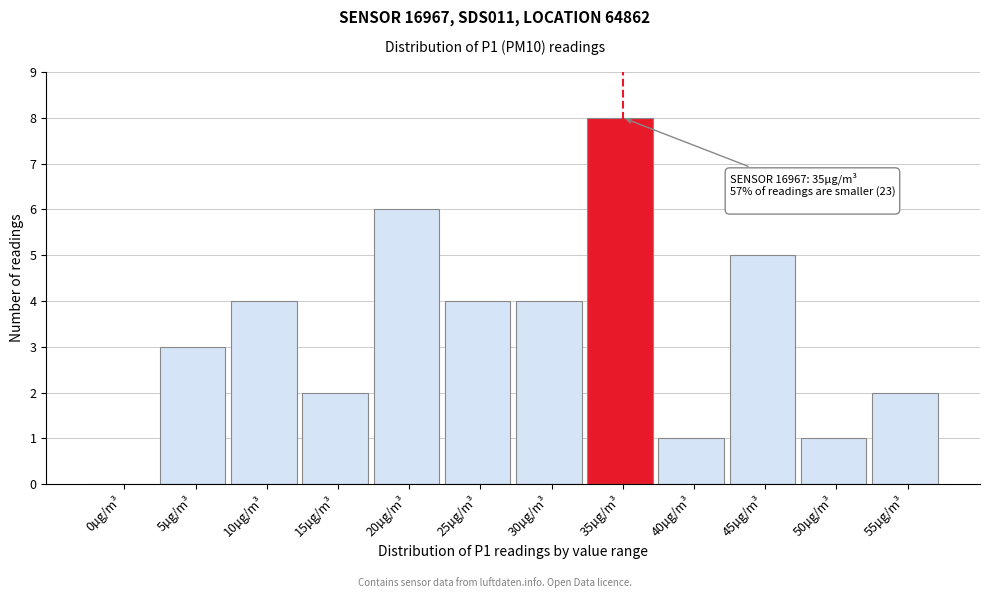

Reading left to right, extract all data points from this chart.

0µg/m³=0	5µg/m³=3	10µg/m³=4	15µg/m³=2	20µg/m³=6	25µg/m³=4	30µg/m³=4	35µg/m³=8	40µg/m³=1	45µg/m³=5	50µg/m³=1	55µg/m³=2